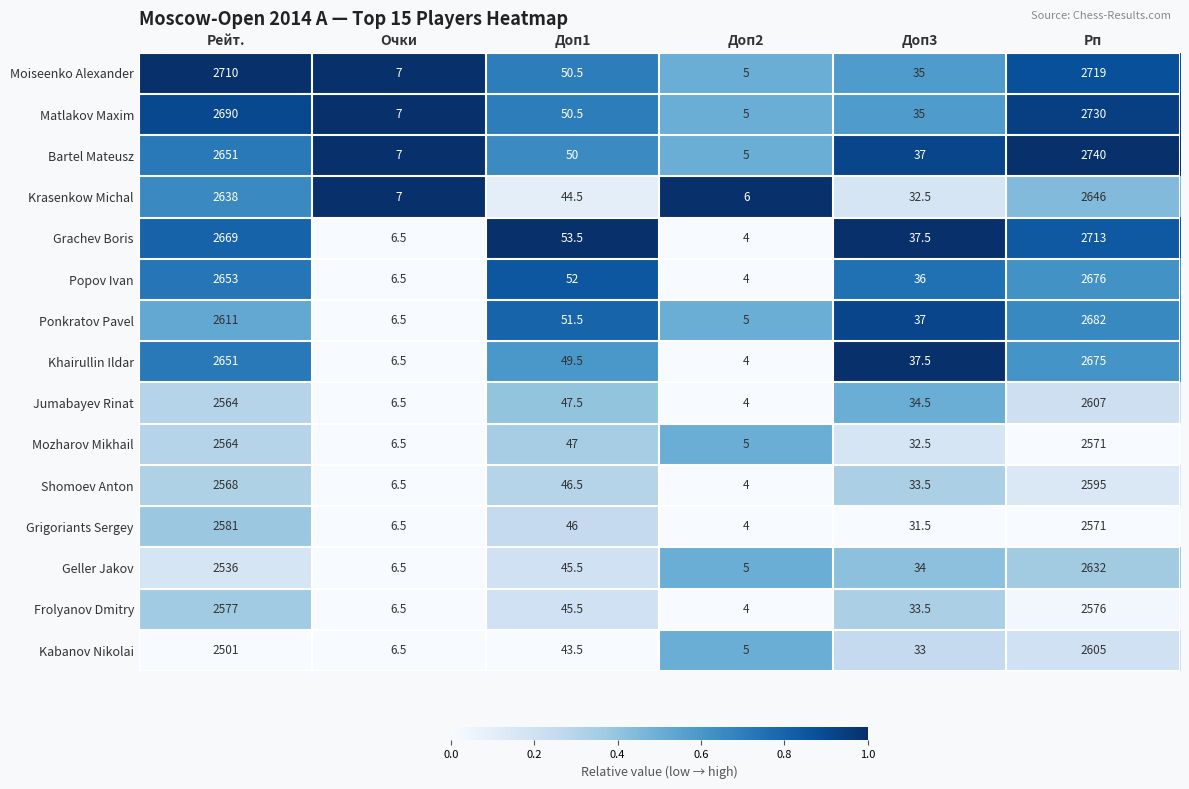

Count the number of data series in this chart.

15